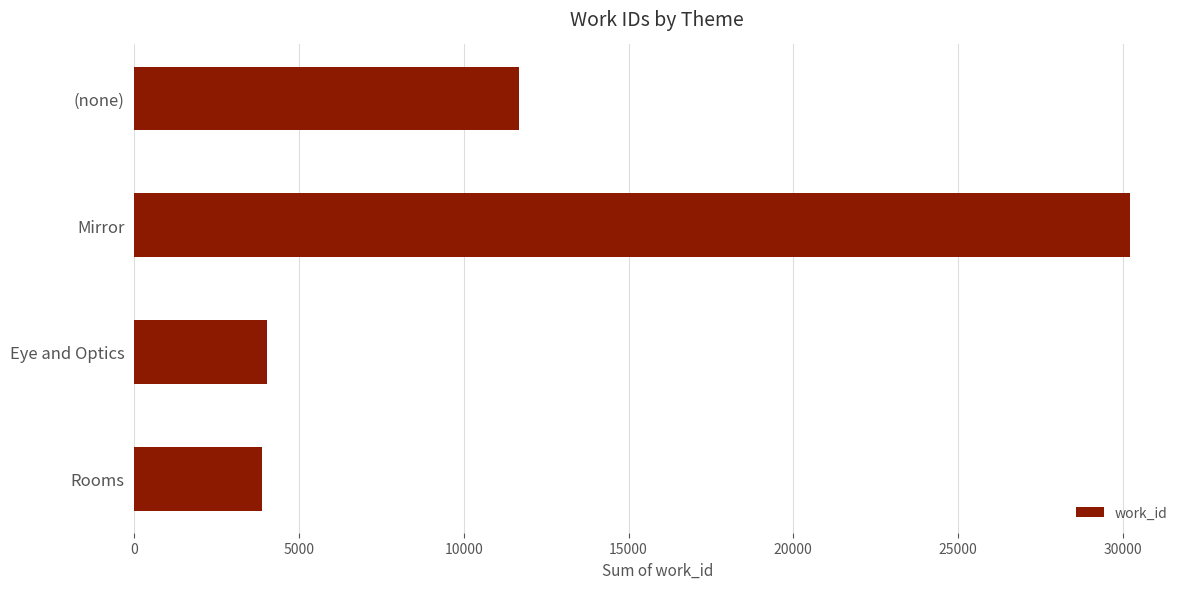

True or false: the data shows 18023 at (none).

False